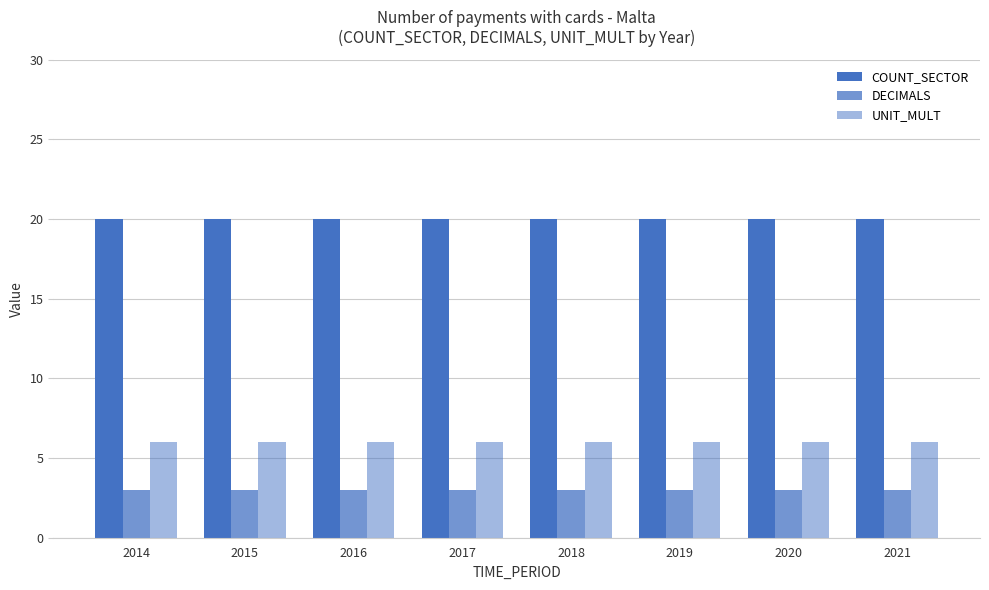

How many distinct data groups are displayed?

3